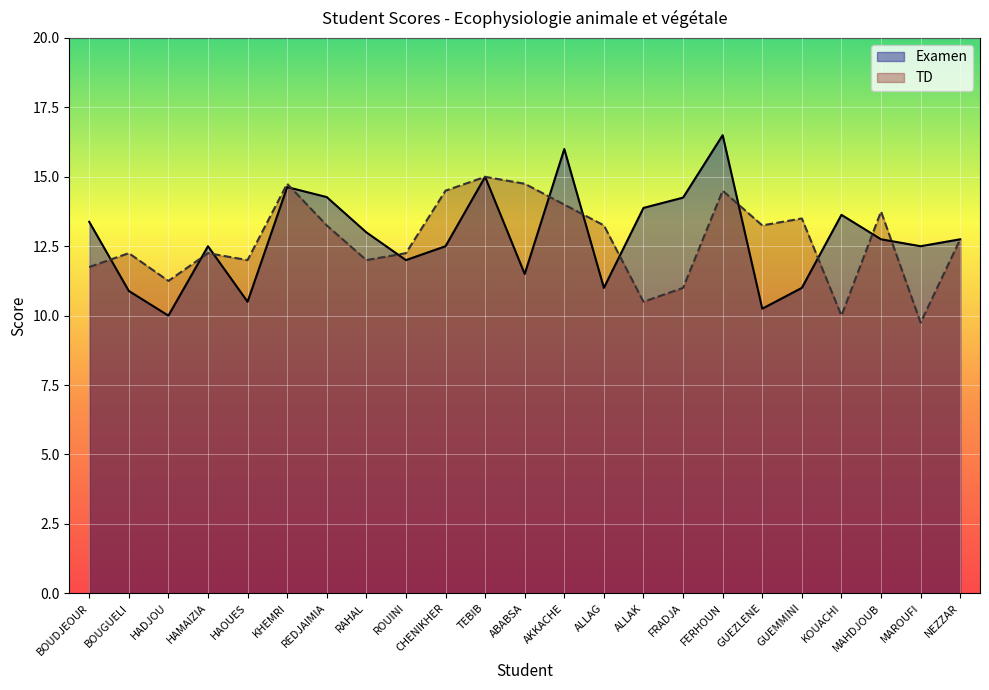

True or false: TD and Examen intersect in this chart.

True